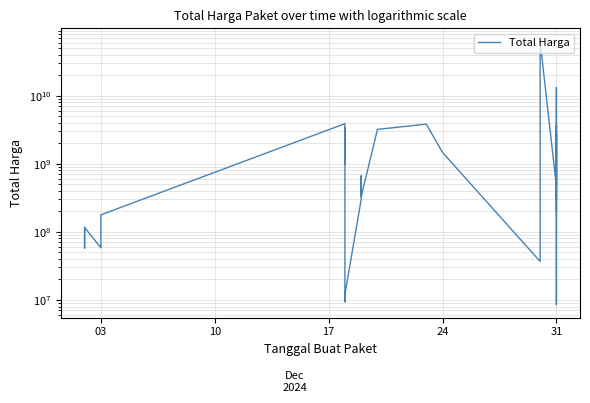

True or false: the data has more than 2 interior local peaks.

True